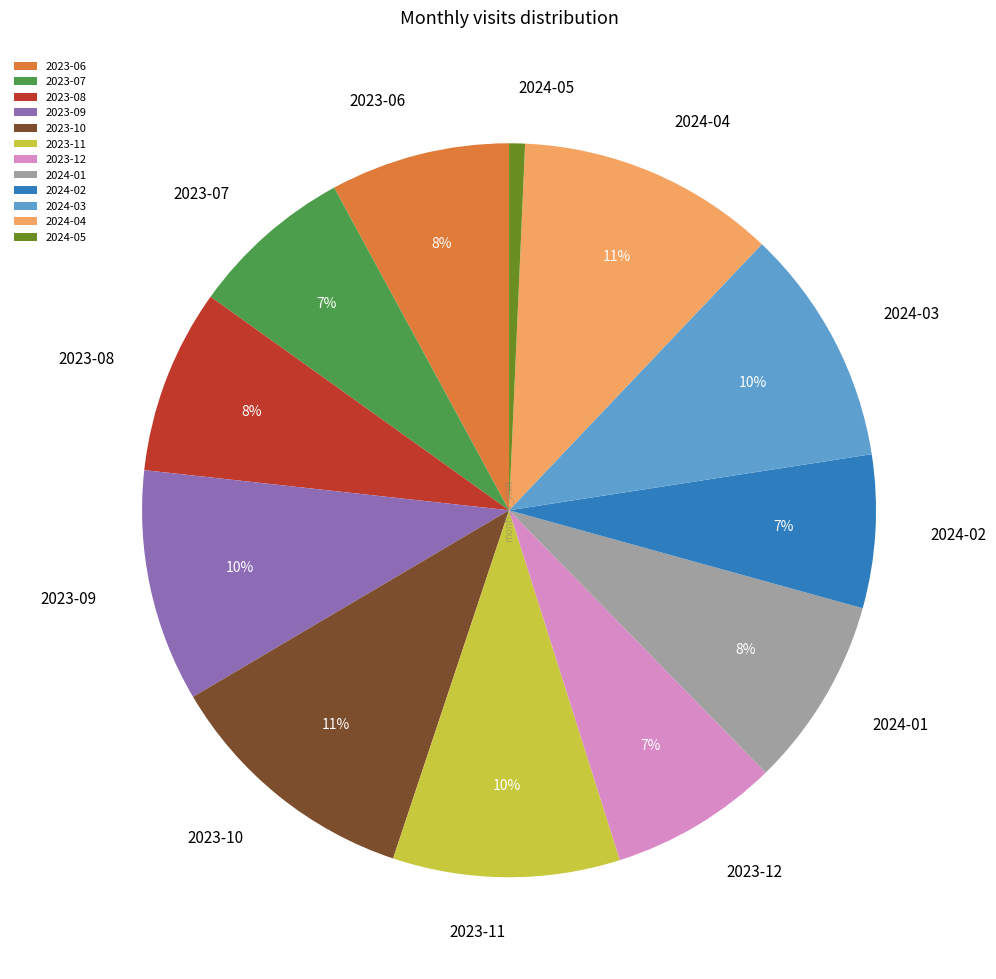

Do 2024-05 and 2023-10 together represent more than half of the pie?

No